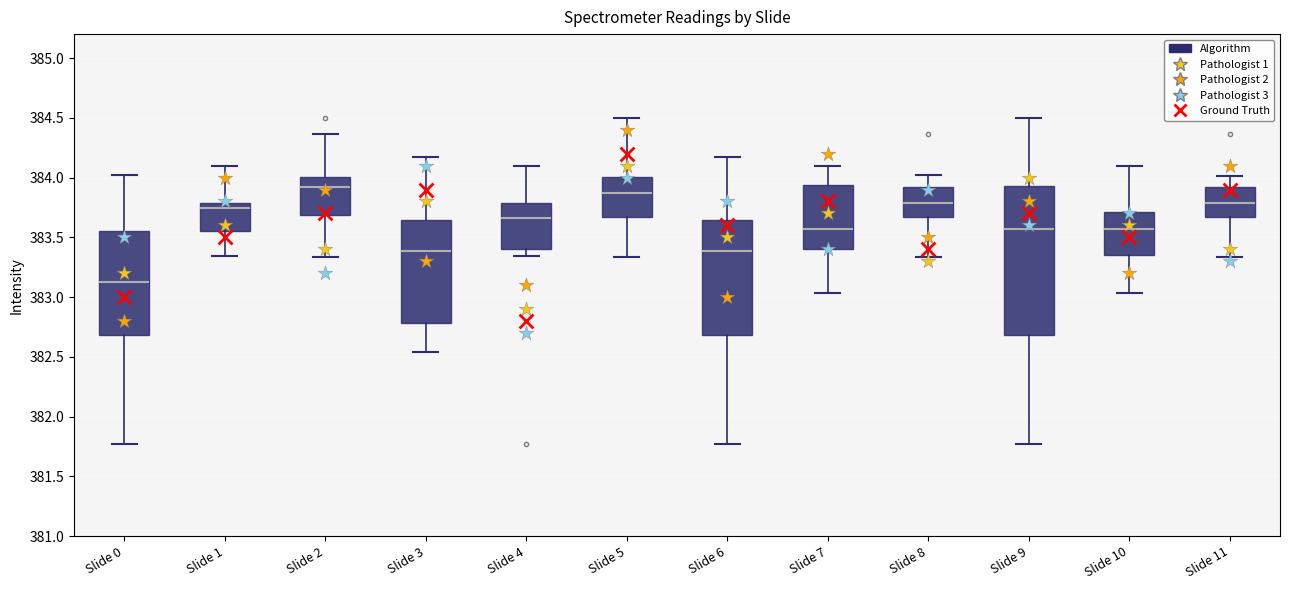

Reading left to right, transcribe this box plot: for each box, give where its median line is, the range the box spans, and where its two whiskers end, as read against the y-axis. The values are not printed on the chart, so give them approximately, as read against the axis.

Slide 0: median 383.15, box 382.70 to 383.55, whiskers 381.75 to 384.00
Slide 1: median 383.75, box 383.55 to 383.80, whiskers 383.35 to 384.10
Slide 2: median 383.90, box 383.70 to 384.00, whiskers 383.35 to 384.35
Slide 3: median 383.40, box 382.80 to 383.65, whiskers 382.55 to 384.15
Slide 4: median 383.65, box 383.40 to 383.80, whiskers 383.35 to 384.10
Slide 5: median 383.85, box 383.65 to 384.00, whiskers 383.35 to 384.50
Slide 6: median 383.40, box 382.70 to 383.65, whiskers 381.75 to 384.15
Slide 7: median 383.55, box 383.40 to 383.95, whiskers 383.05 to 384.10
Slide 8: median 383.80, box 383.65 to 383.90, whiskers 383.35 to 384.00
Slide 9: median 383.55, box 382.70 to 383.95, whiskers 381.75 to 384.50
Slide 10: median 383.55, box 383.35 to 383.70, whiskers 383.05 to 384.10
Slide 11: median 383.80, box 383.65 to 383.90, whiskers 383.35 to 384.00